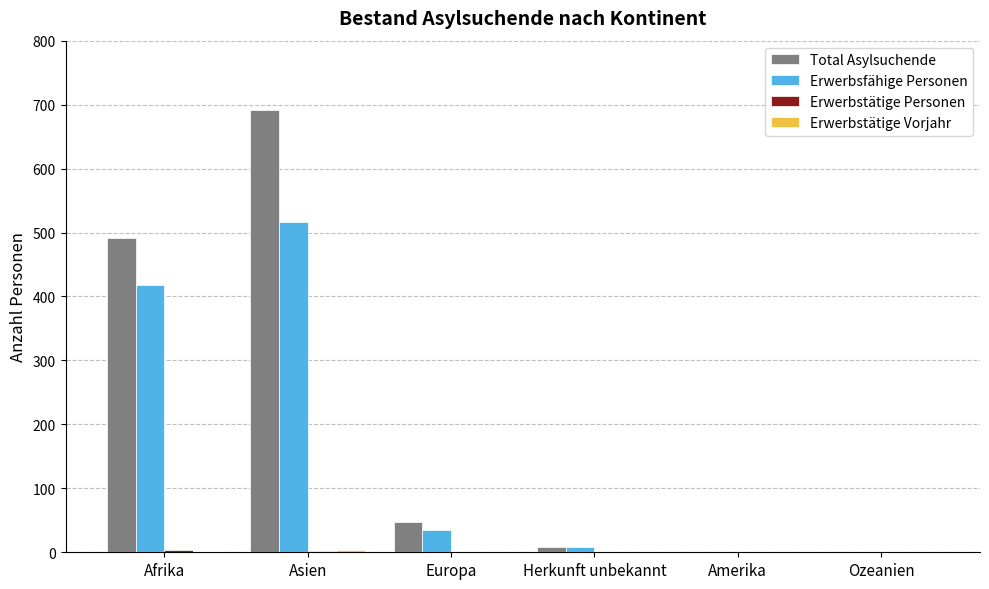

At which category is the sum across all series the highest?

Asien